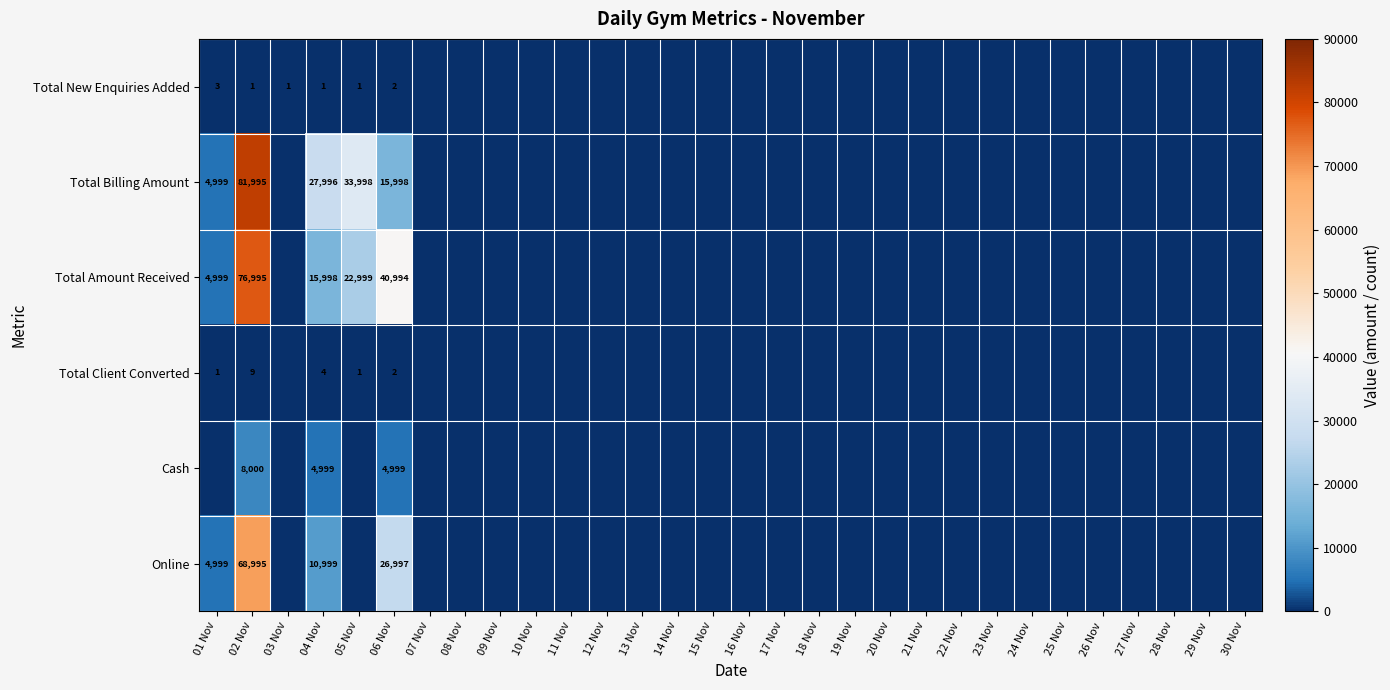

True or false: Cash has a value of 1312 at 06 Nov.

False